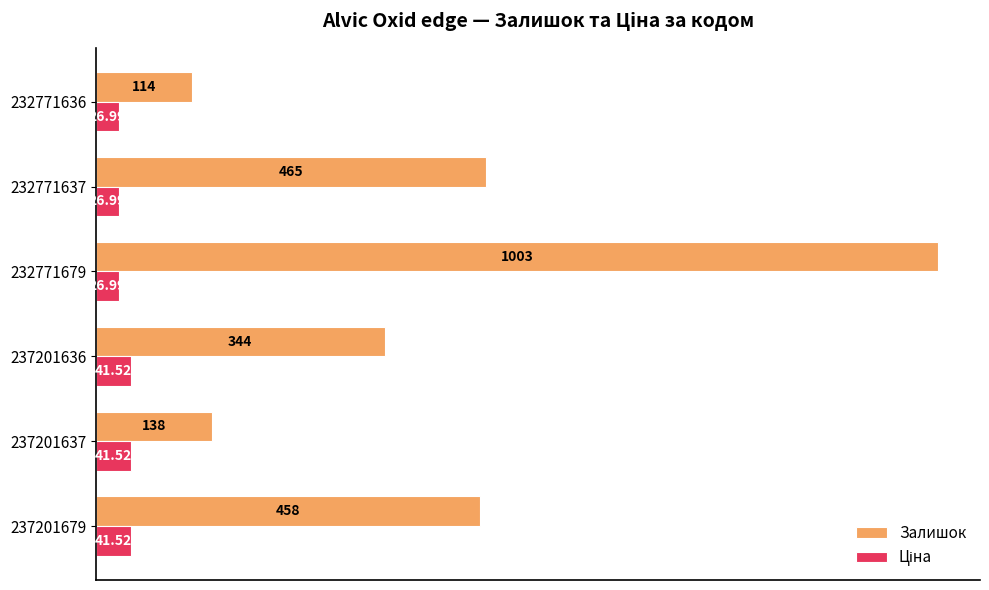

What is the difference between the maximum and minimum values in the Залишок series?

889.0